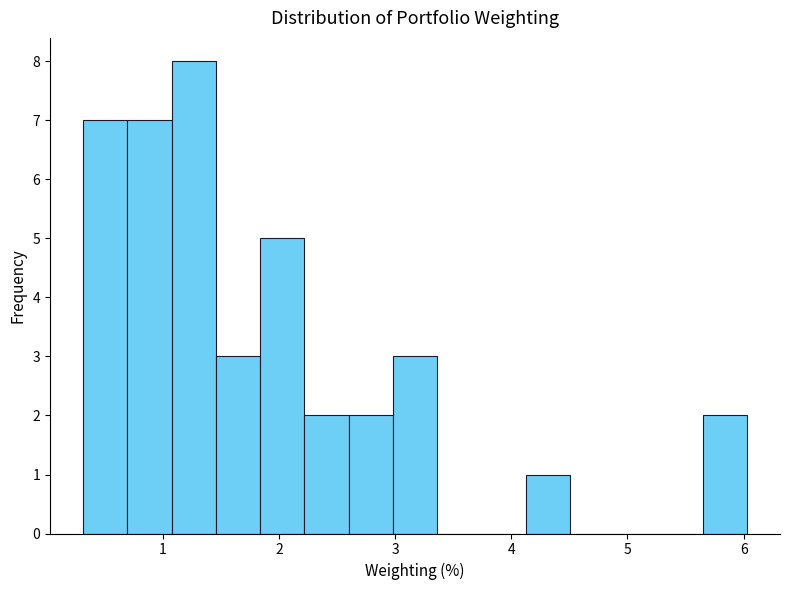

Around what value on the x-axis is the tallest bar? Give the approximate position of its centre, as read against the axis.

1.3